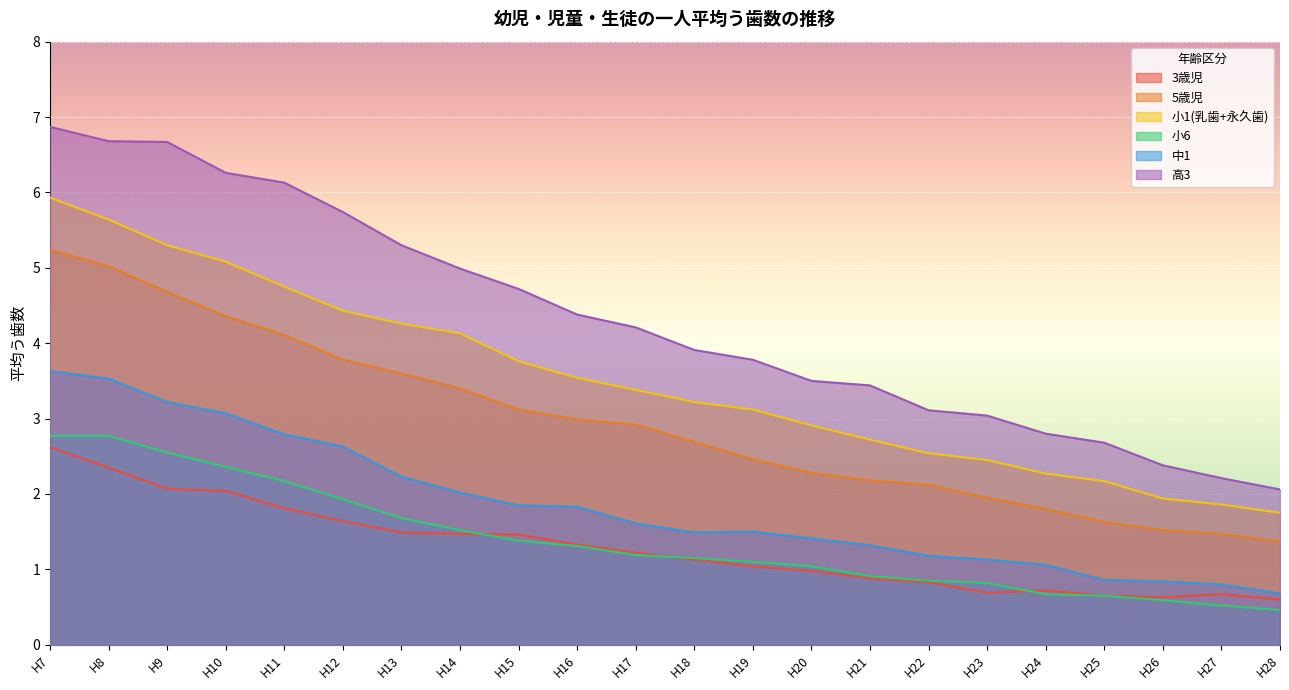

What is the maximum value shown in the chart?

6.9